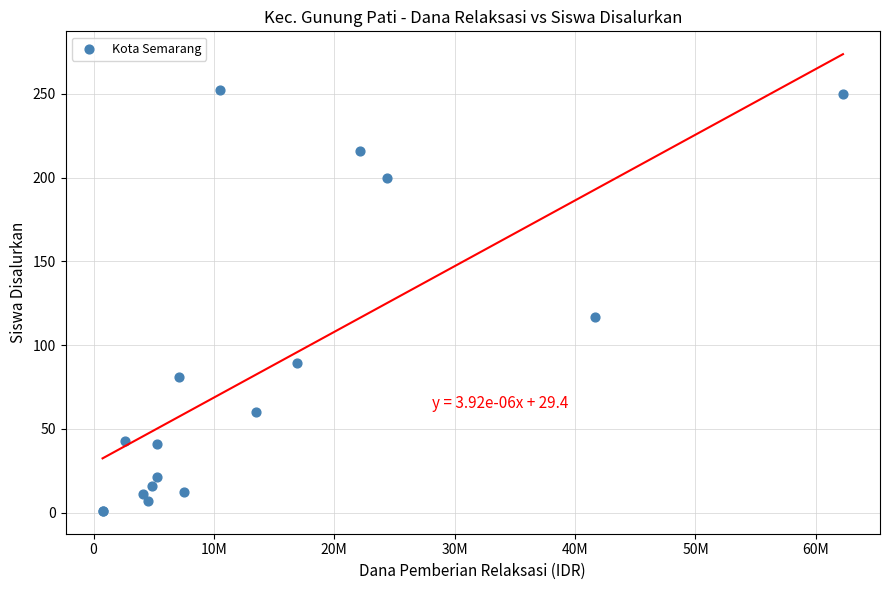

What Y value in the scatter plot is closest to 126?

117